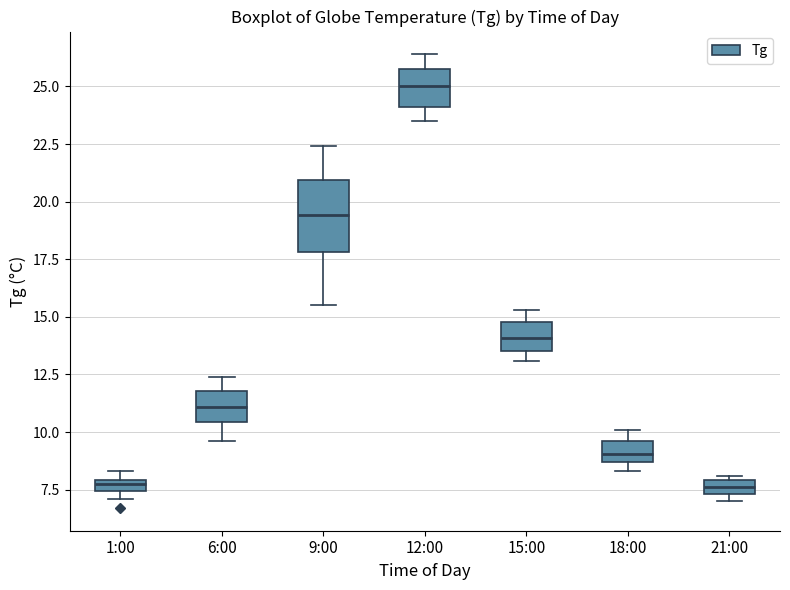

Which box is the tallest, from its lower edge to its upper edge?

9:00